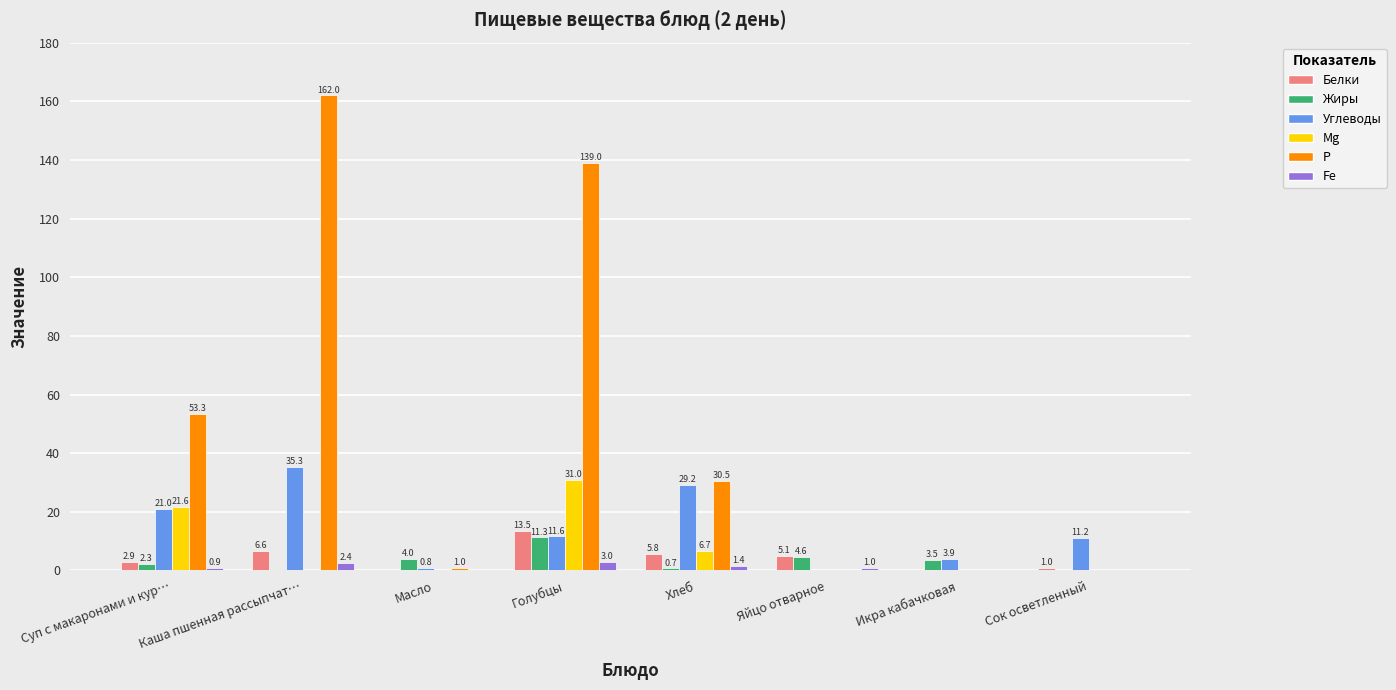

What is the spread (max minus min) of values at Икра кабачковая?

3.9